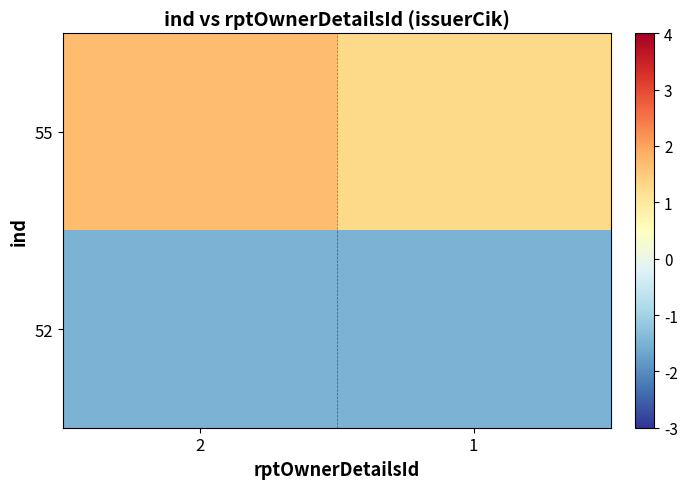

Reading left to right, transcribe all the data shown in this chart.

55: 2=1.7	1=1.3
52: 2=-1.5	1=-1.5